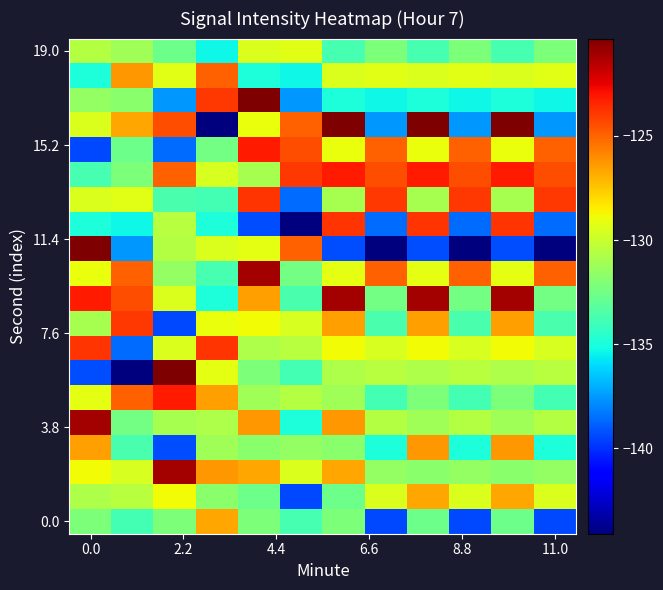

What is the greatest value displayed?

-120.3